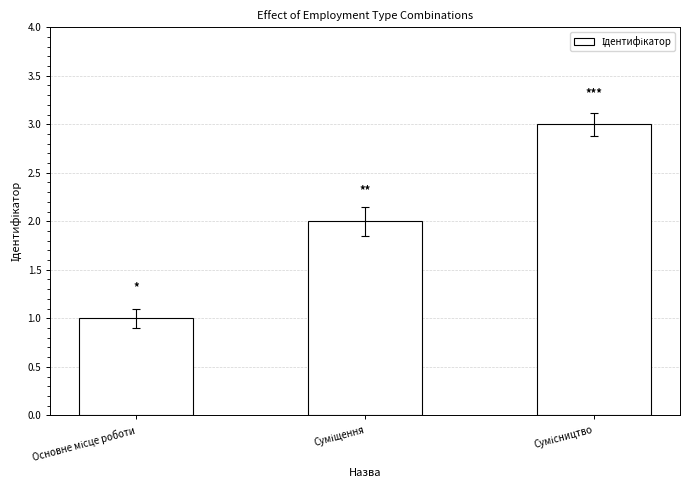

What is the sum of all values?

6